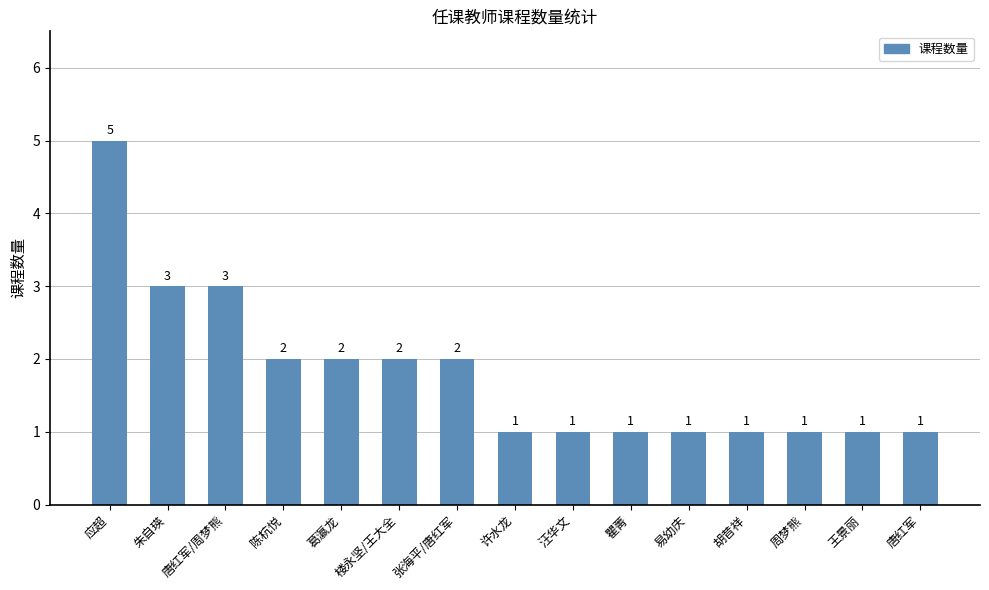

How many values are between 1 and 2?

12